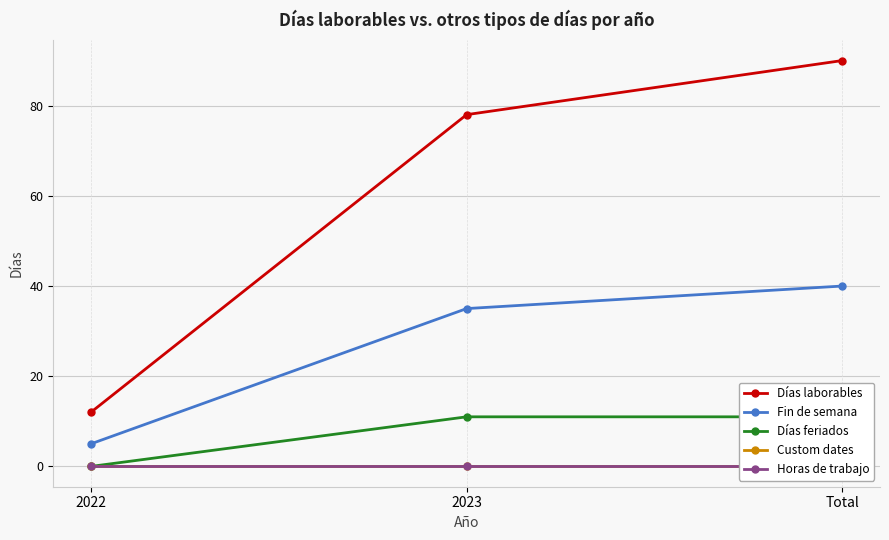

Where is Custom dates nearest to the value 0?

2022